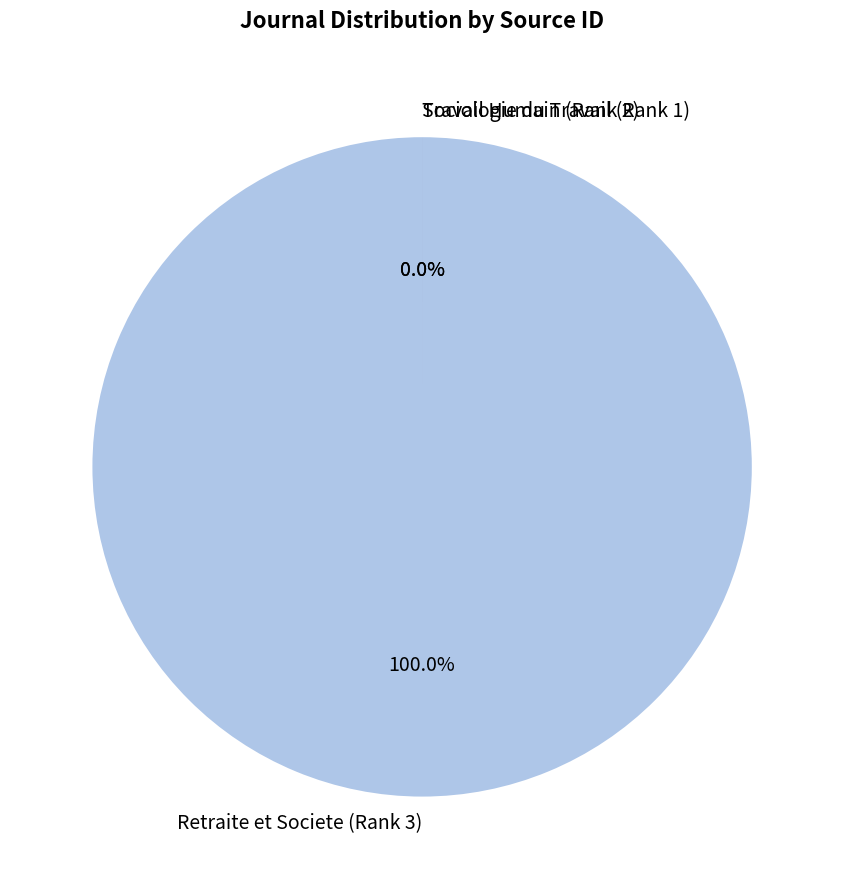

True or false: Sociologie du Travail (Rank 1) accounts for 5% of the total.

False